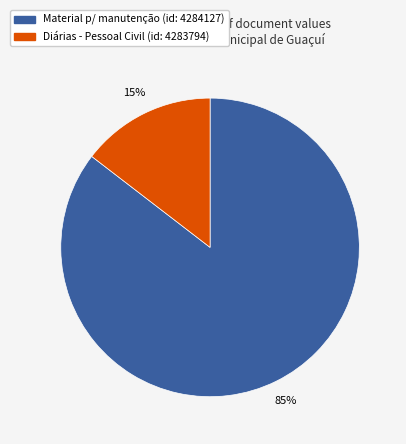

Count the number of slices in the pie.

2